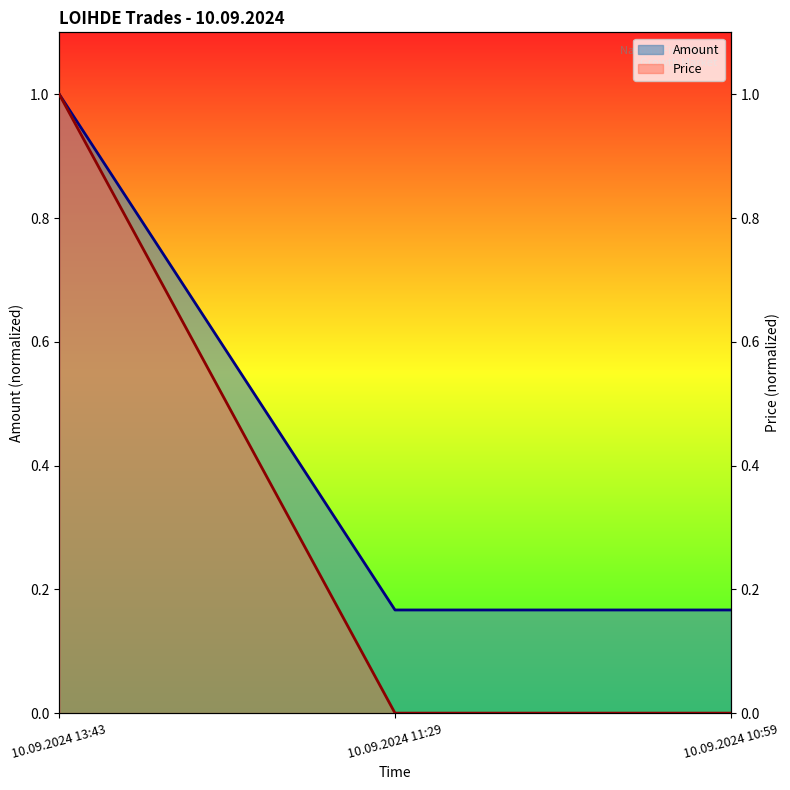

What is the label of the 3rd point from the right?

10.09.2024 13:43